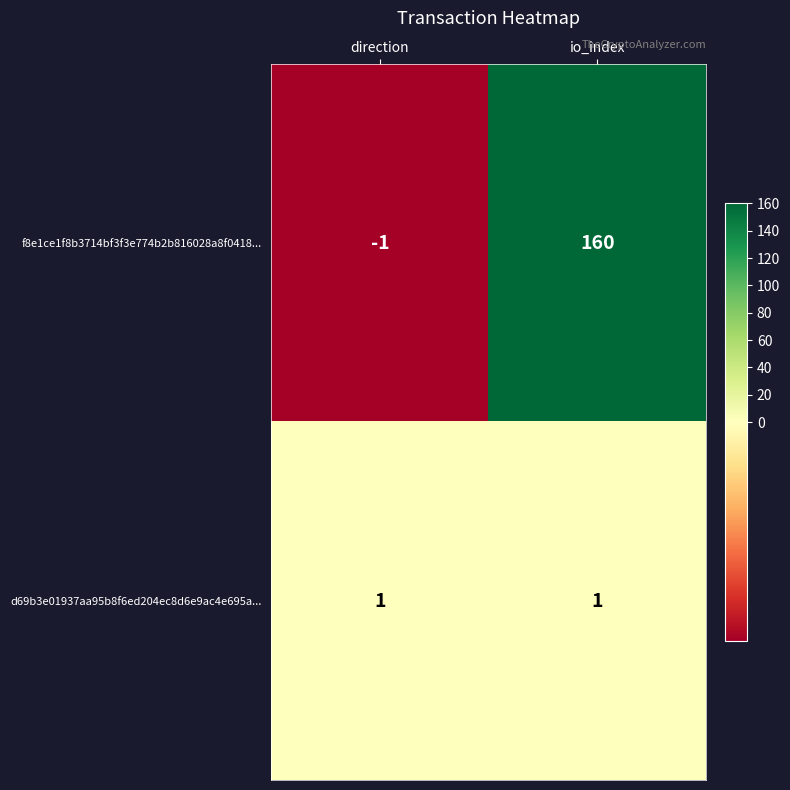

Is it true that d69b3e01937aa95b8f6ed204ec8d6e9ac4e695a... equals 1 at io_index?

True